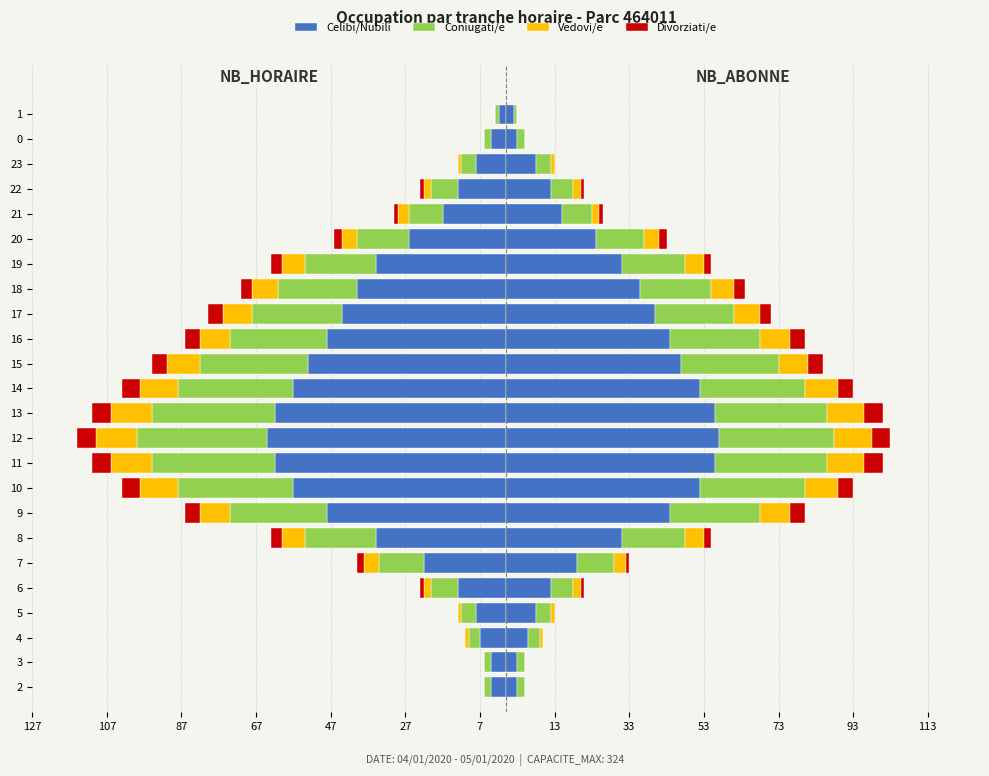

What is the approximate value of Vedovi/e at 15, to the nearest 10?

-10